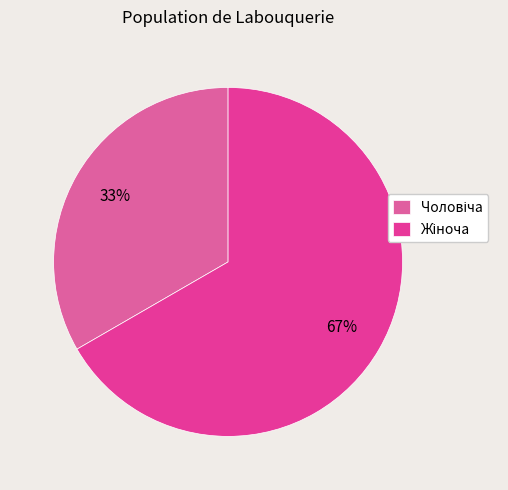

To the nearest percent, what is the average slice percentage?

50%